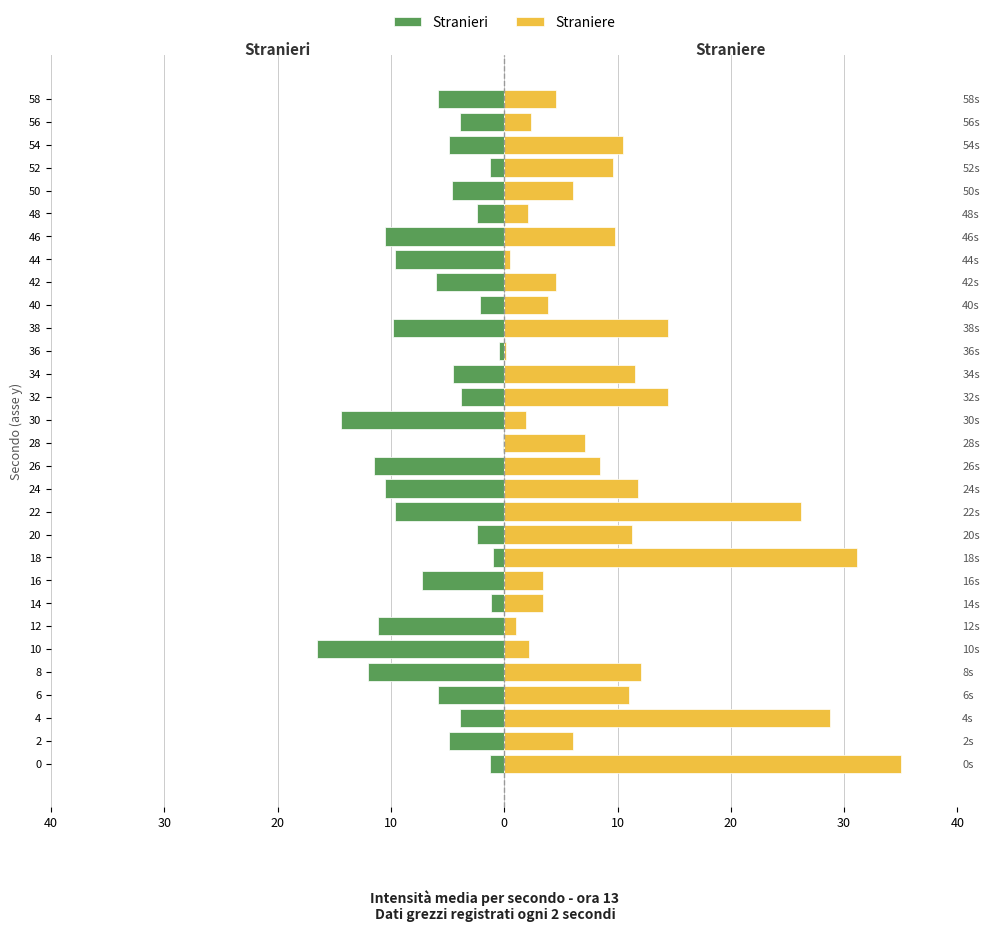

Reading left to right, extract all data points from this chart.

Stranieri: -1.2	-4.9	-3.9	-5.9	-12.0	-16.5	-11.2	-1.1	-7.2	-1.0	-2.4	-9.6	-10.5	-11.5	-0.1	-14.4	-3.8	-4.5	-0.5	-9.8	-2.1	-6.1	-9.6	-10.5	-2.4	-4.6	-1.2	-4.9	-3.9	-5.9
Straniere: 35.0	6.1	28.7	11.0	12.1	2.2	1.1	3.4	3.4	31.1	11.3	26.2	11.8	8.4	7.1	1.9	14.4	11.5	0.1	14.4	3.8	4.5	0.5	9.8	2.1	6.1	9.6	10.5	2.4	4.6